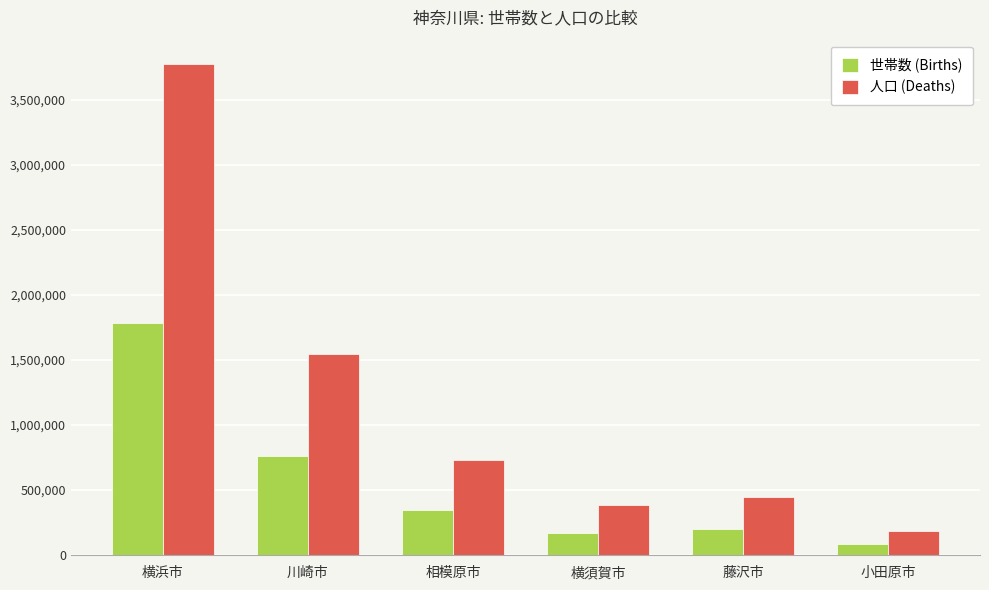

Which series has the largest total across all categories?

人口 (Deaths)